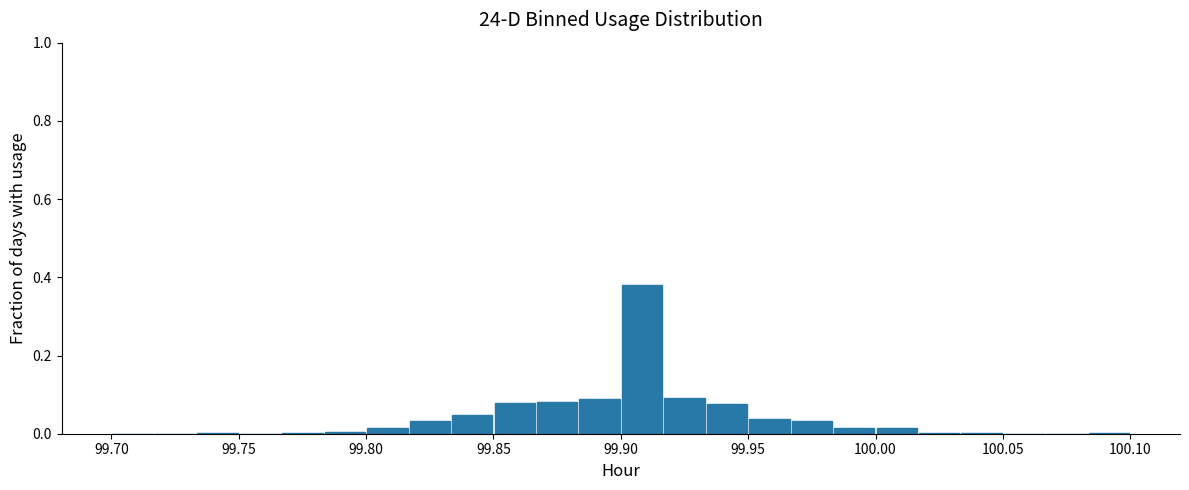

Read against the x-axis, roughly where is the centre of the tallest bar?

99.910